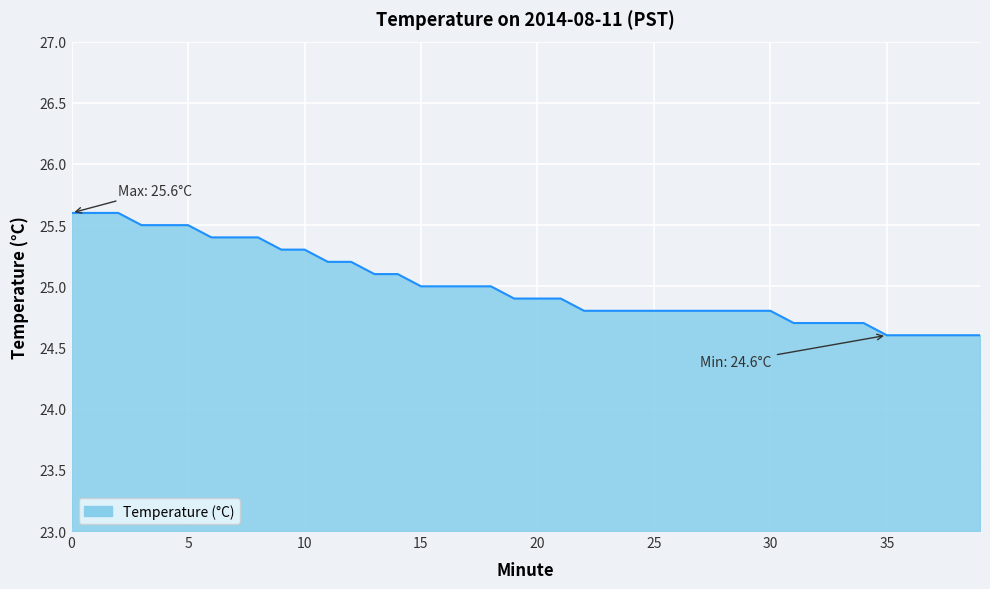

What is the difference between the maximum and minimum values?

1.0